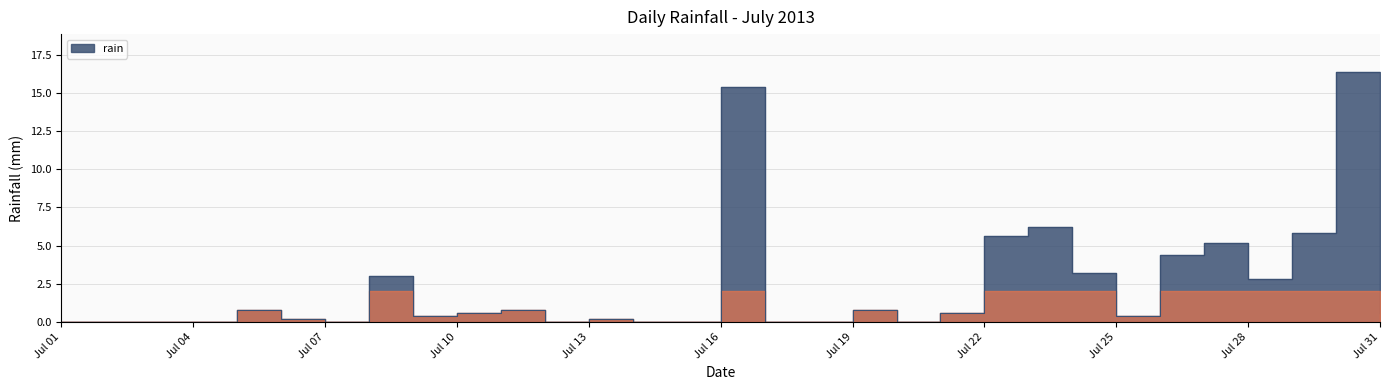

What is the difference between the second highest and minimum values?

15.4